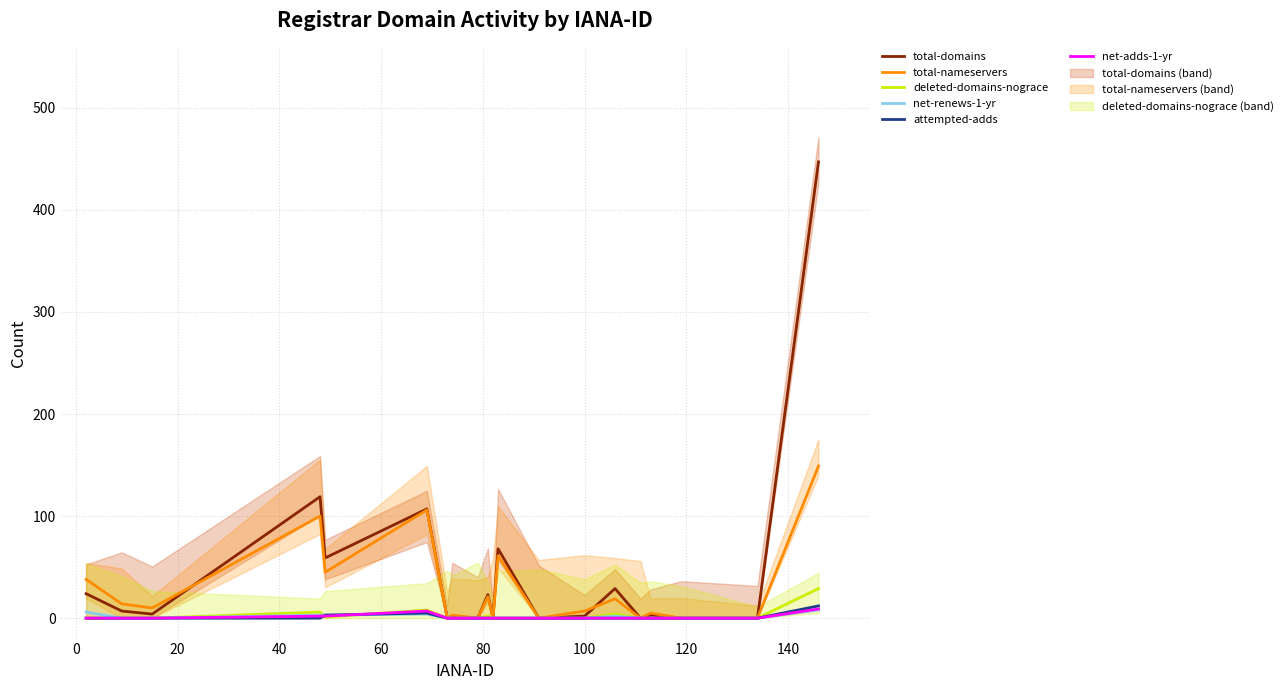

How many intersections are there between total-domains and total-nameservers?

2